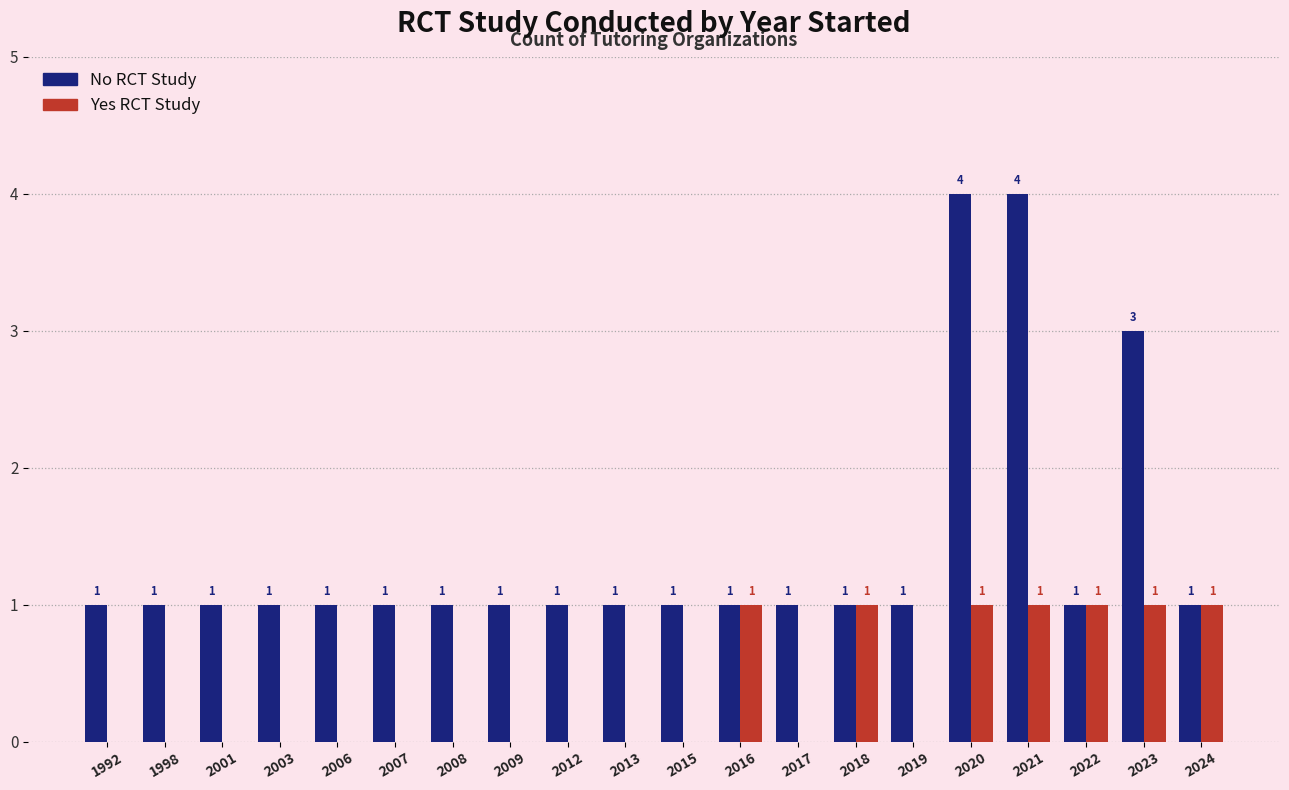

What is the spread (max minus min) of values at 2017?

1